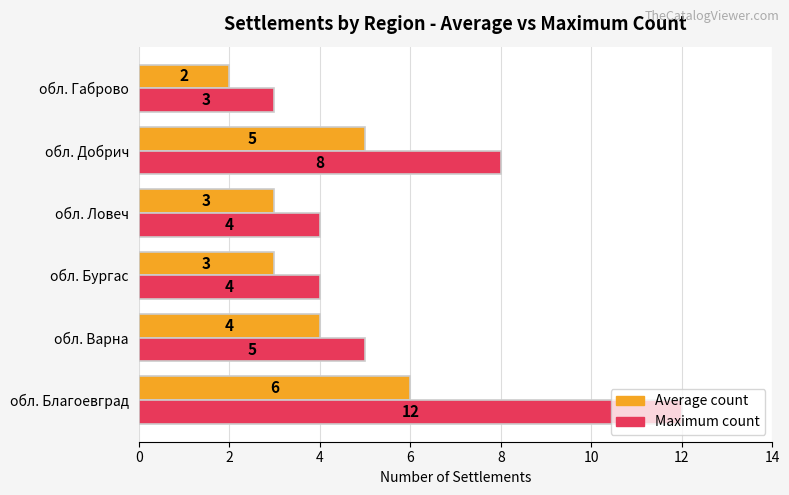

Which series has the largest range (max minus min)?

Maximum count